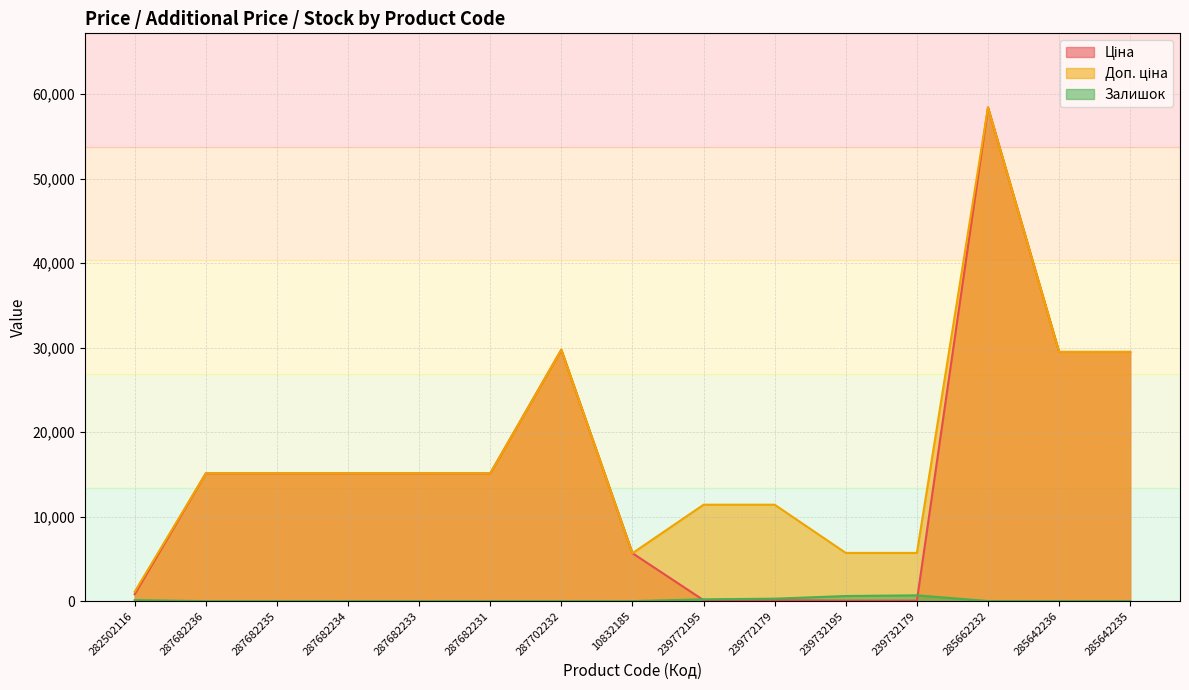

Where does the Ціна series first go above 15120?

287702232